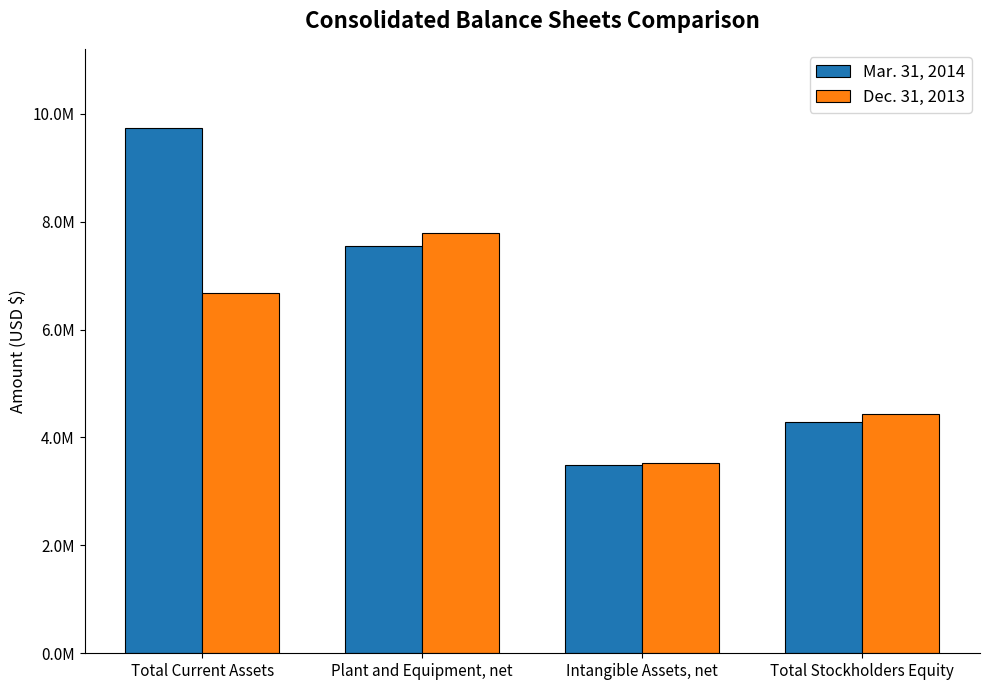

At which label is Dec. 31, 2013 closest to 5662586?

Total Current Assets